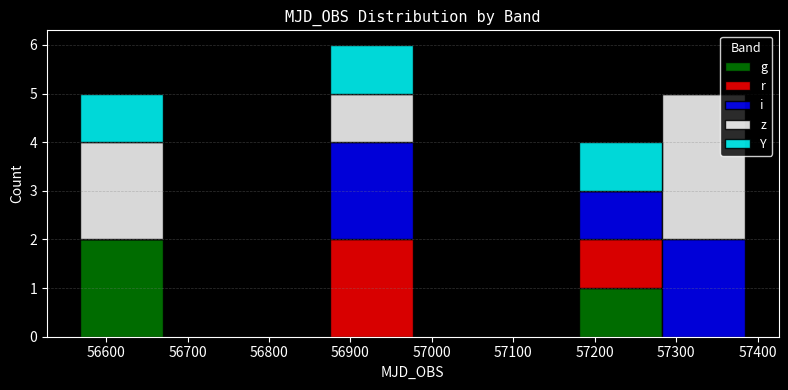

Which range on the x-axis has the tallest stacked bar (by total height)?

56870 to 56980